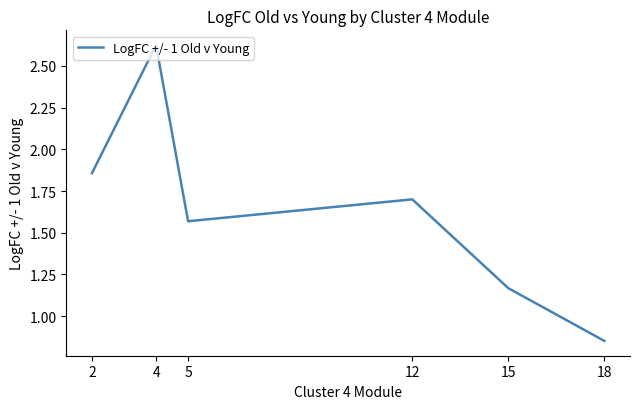

List the labels in order of value, largest first.

4, 2, 12, 5, 15, 18